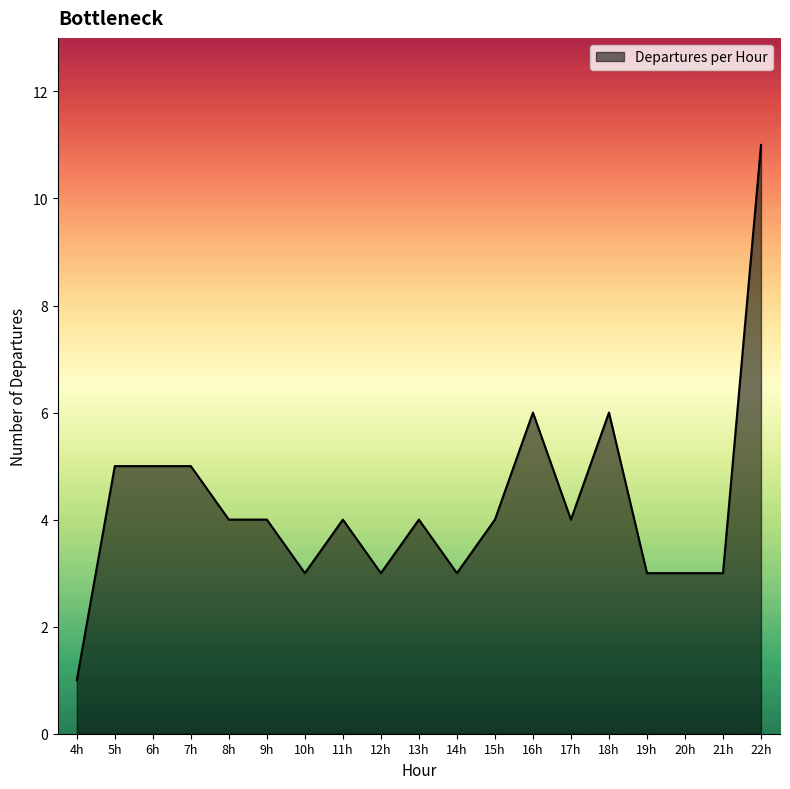

What is the ratio of the value at 19h to the value at 6h?

0.6